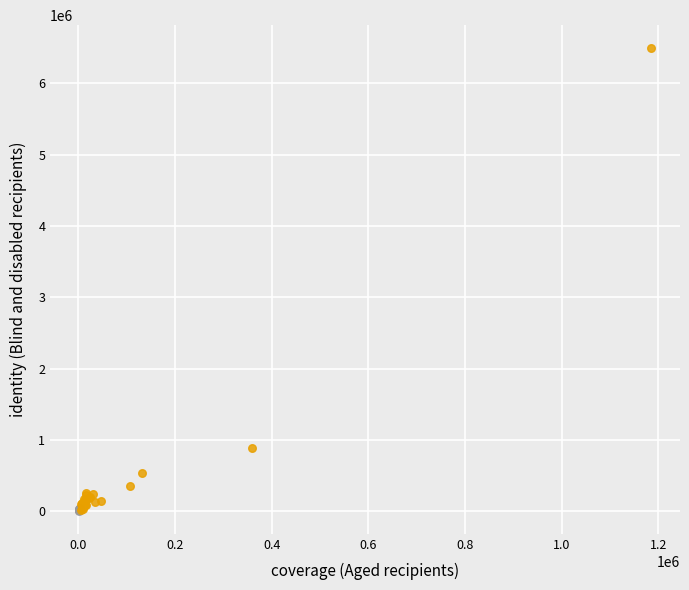

What are all the series names shown in the legend?

FALSE, TRUE